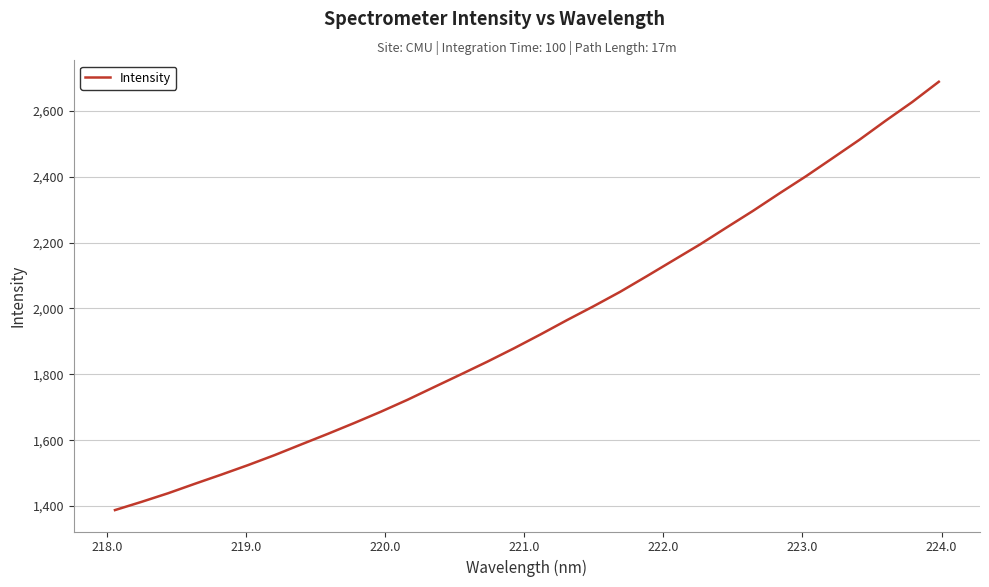

Does the chart display data point markers on the line(s)?

No